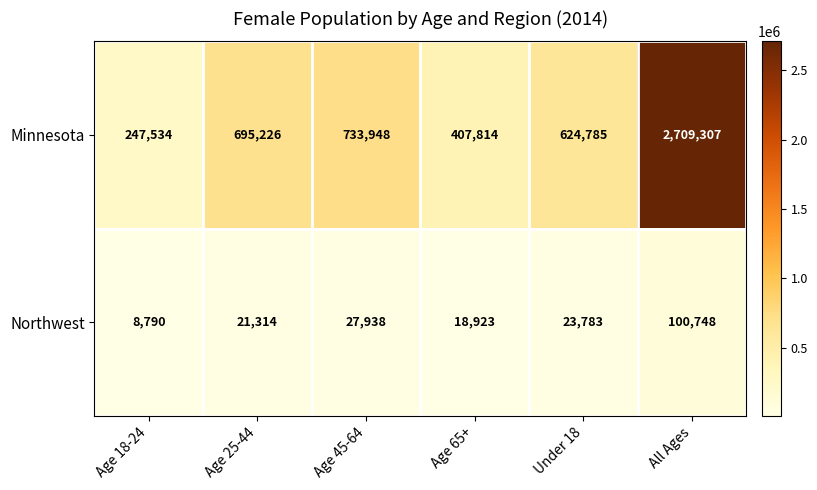

Which series has the widest spread of values?

Minnesota